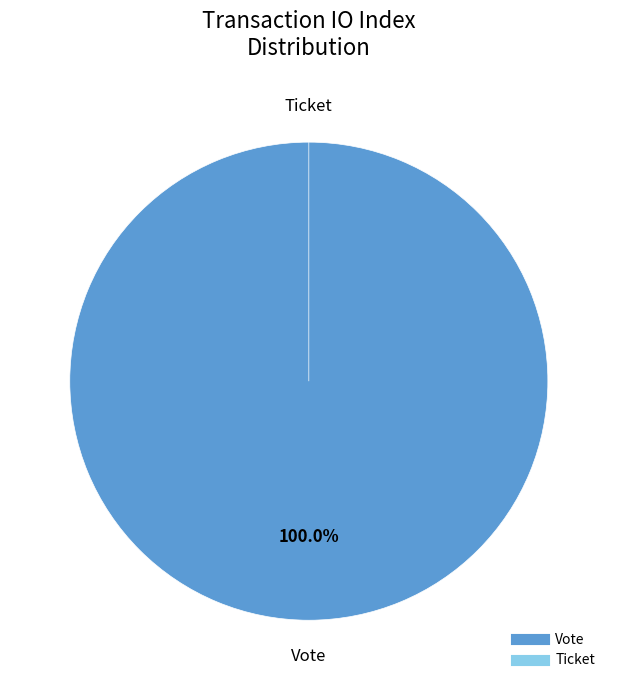

Which slice is the smallest?

Ticket